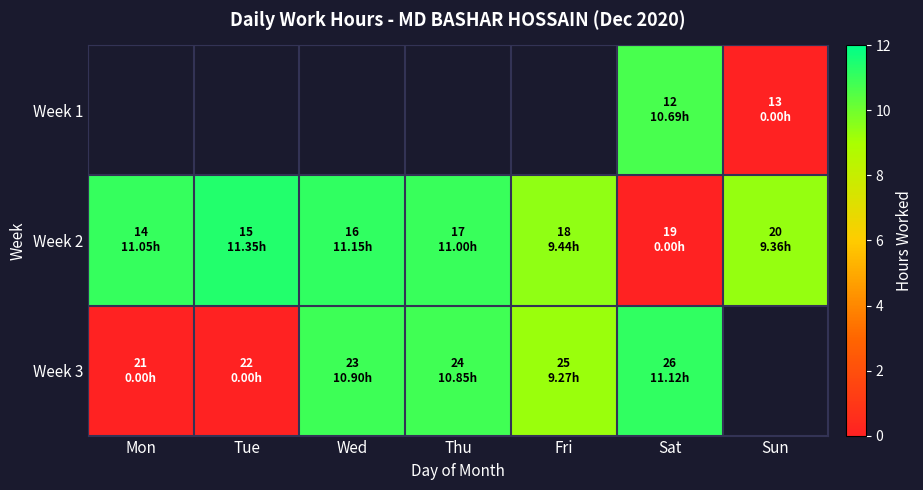

What is the average value of the Week 2 series?

9.1